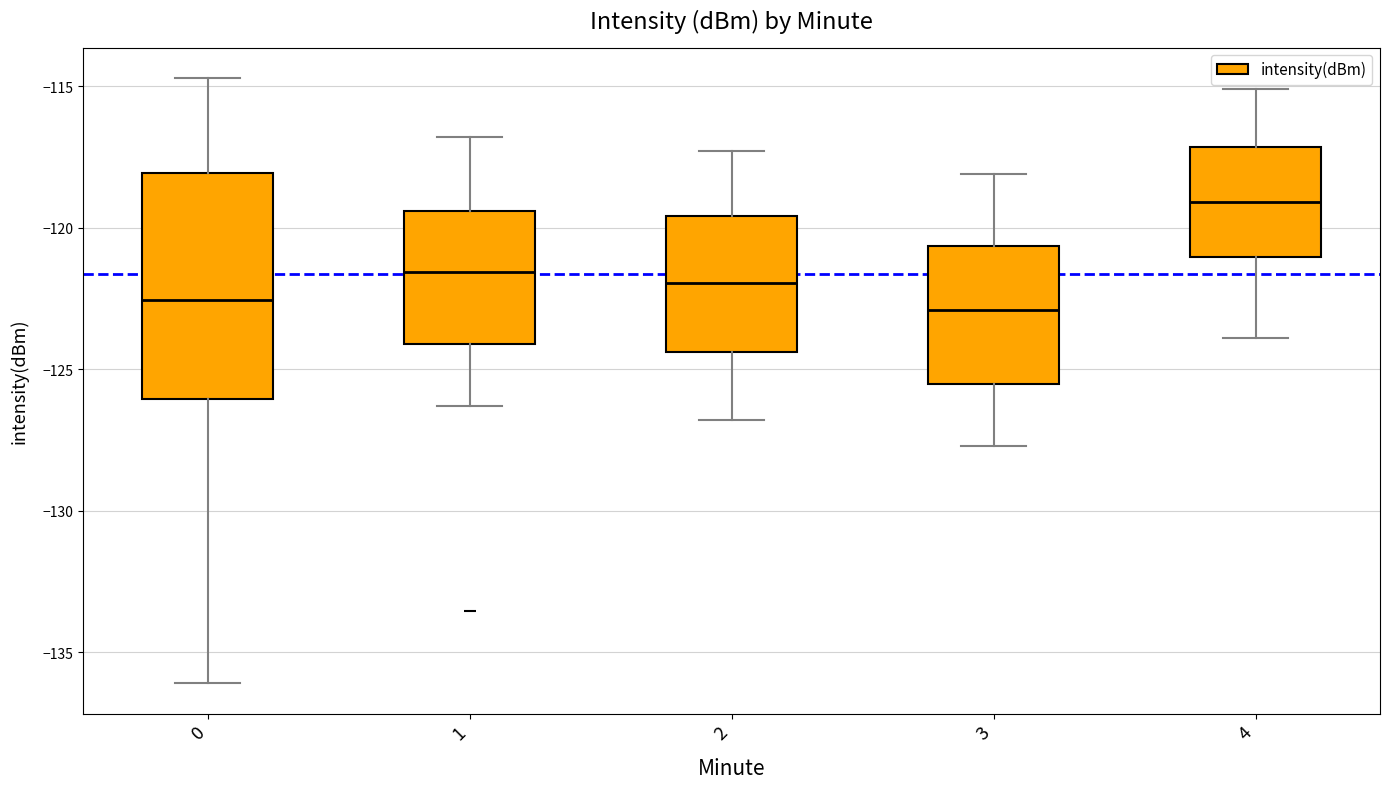

Reading left to right, read every box against the y-axis: the position of its median line, the range the box covers, and the ends of its whiskers. The values are not printed on the chart, so give them approximately, as read against the axis.

0: median -122.5, box -126.0 to -118.0, whiskers -136.0 to -114.5
1: median -121.5, box -124.0 to -119.5, whiskers -126.5 to -117.0
2: median -122.0, box -124.5 to -119.5, whiskers -127.0 to -117.5
3: median -123.0, box -125.5 to -120.5, whiskers -127.5 to -118.0
4: median -119.0, box -121.0 to -117.0, whiskers -124.0 to -115.0